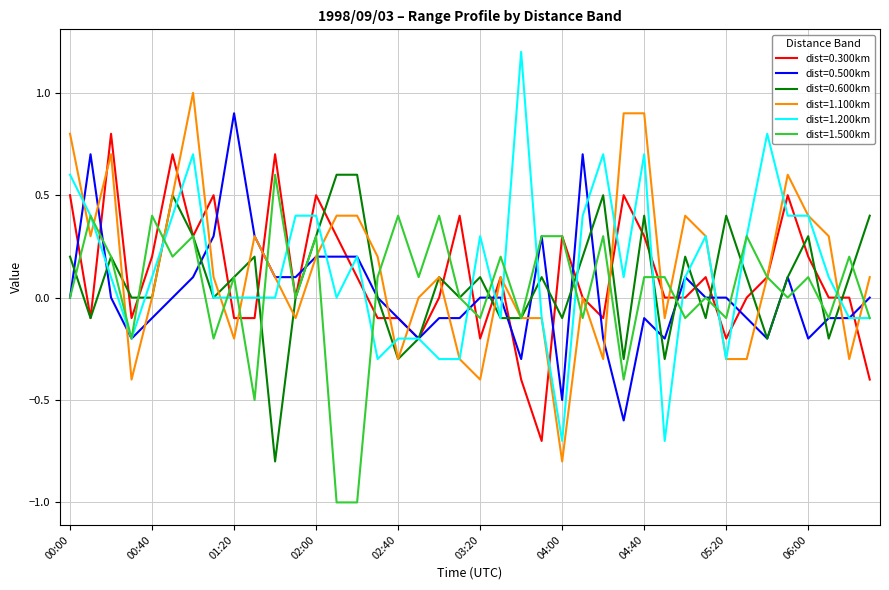

What is the minimum value for dist=1.100km?

-0.8